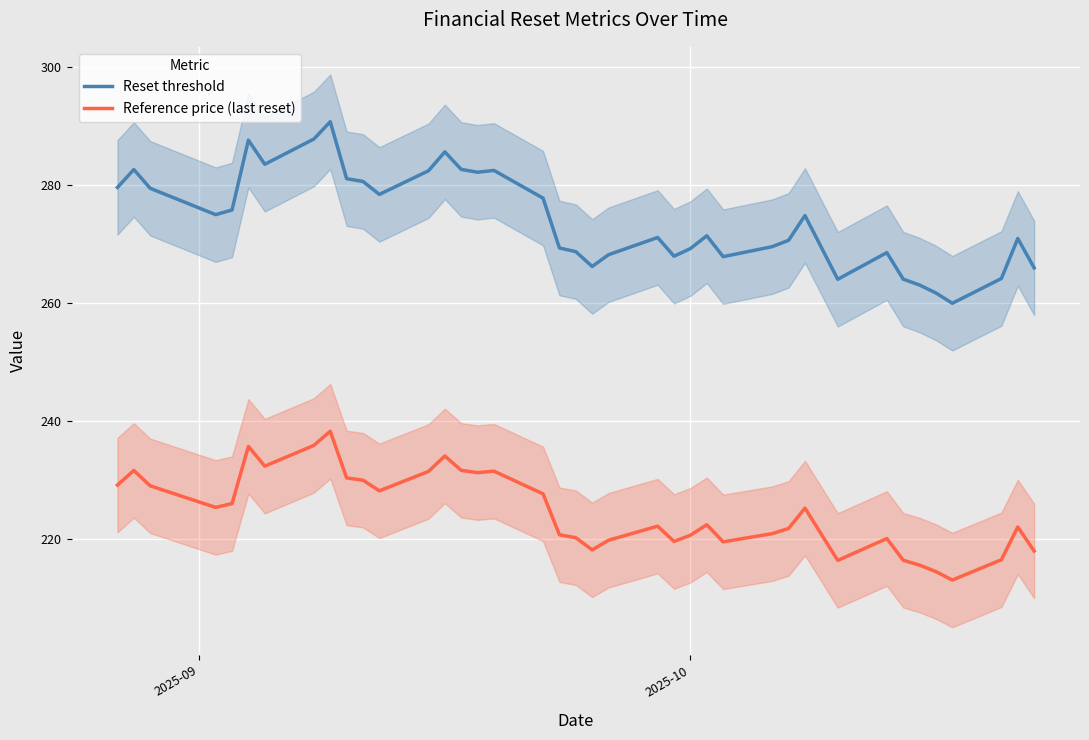

True or false: Reference price (last reset) and Reset threshold cross at least once.

False